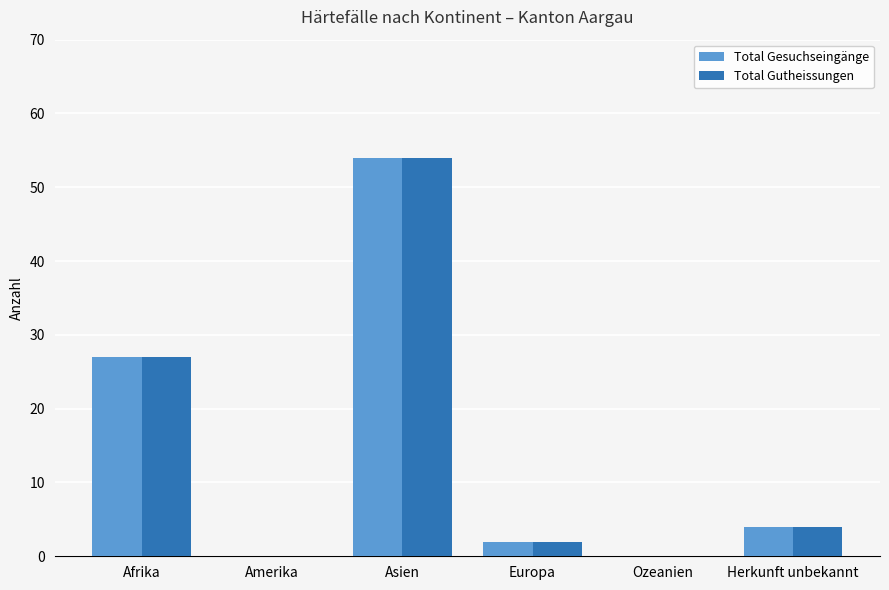

Are the bars horizontal?

No